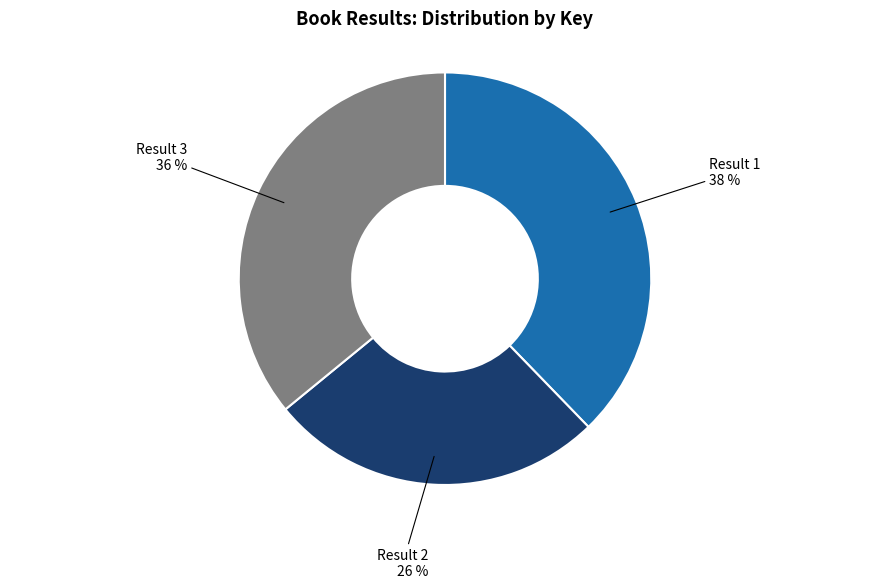

Is there a majority slice in this chart?

No